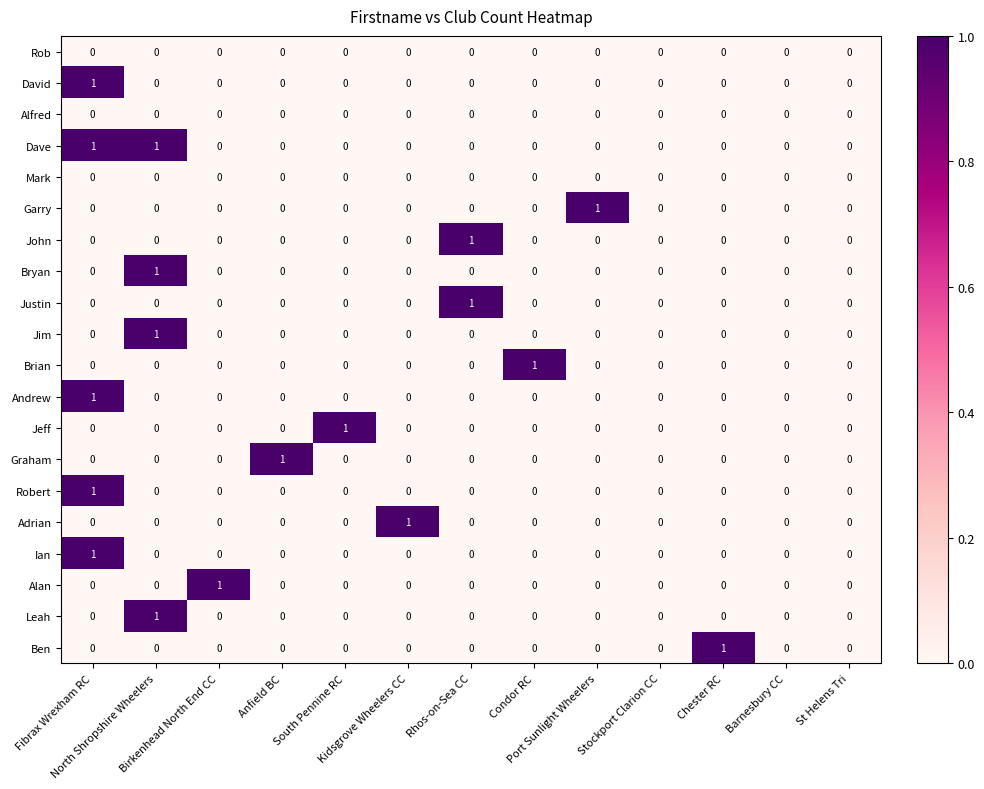

What is the total value across all series at Birkenhead North End CC?

1